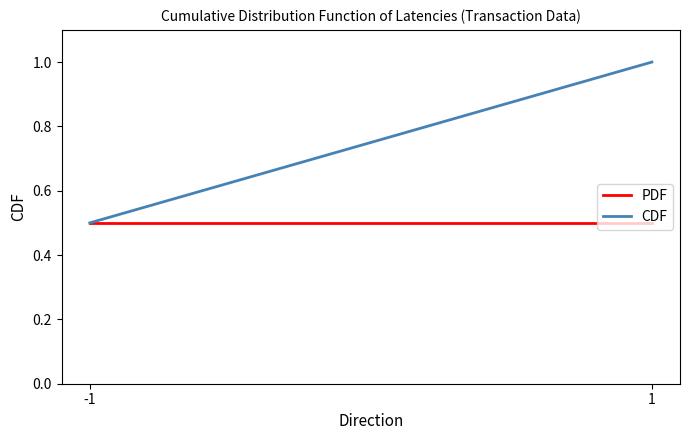

What is the sum of the CDF values at 1 and -1?

1.5